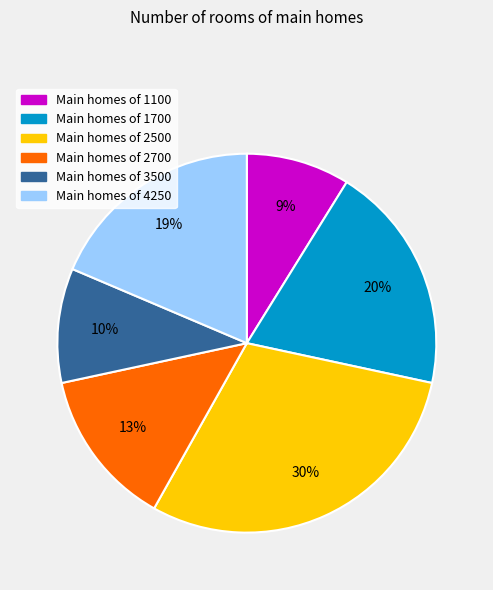

How many segments does this pie chart have?

6